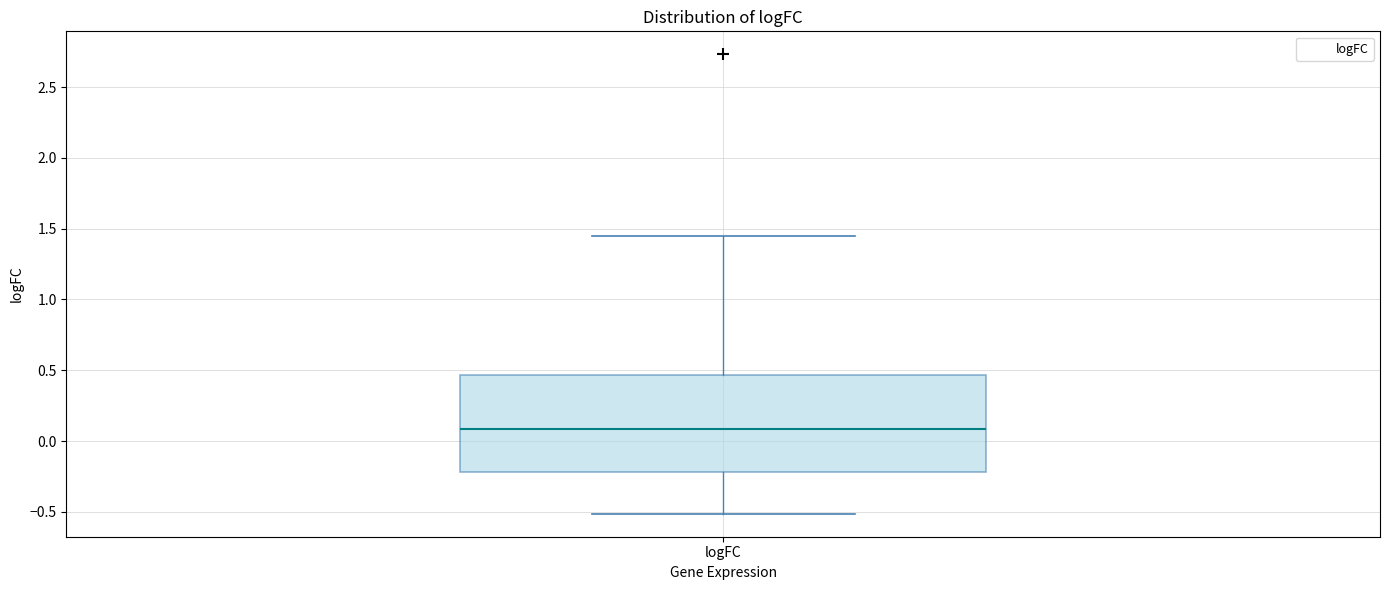

Read this box plot against the y-axis: the position of the median line, the range covered by the box, and the ends of both whiskers. The values are not printed on the chart, so give them approximately, as read against the axis.

median 0.10, box -0.20 to 0.45, whiskers -0.50 to 1.45